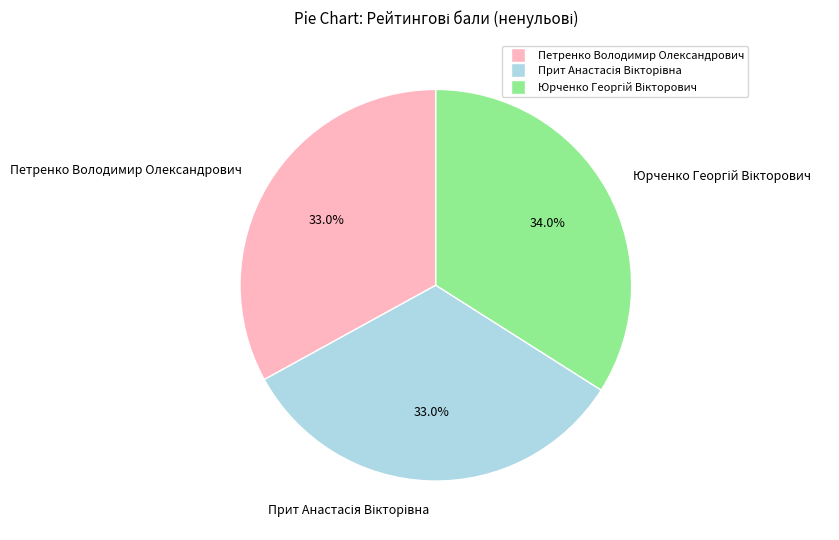

How much of the chart is everything except Петренко Володимир Олександрович?

67.0%